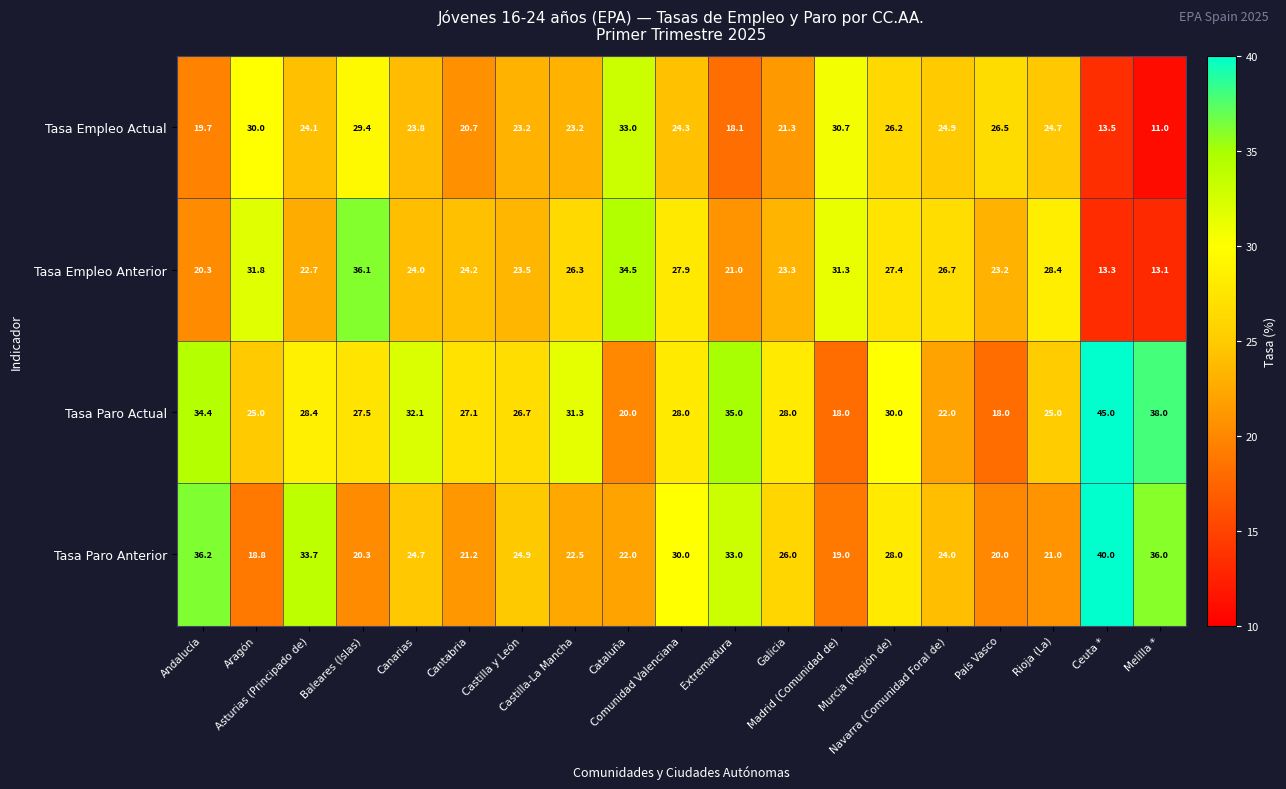

What is the minimum value shown in the chart?

11.0